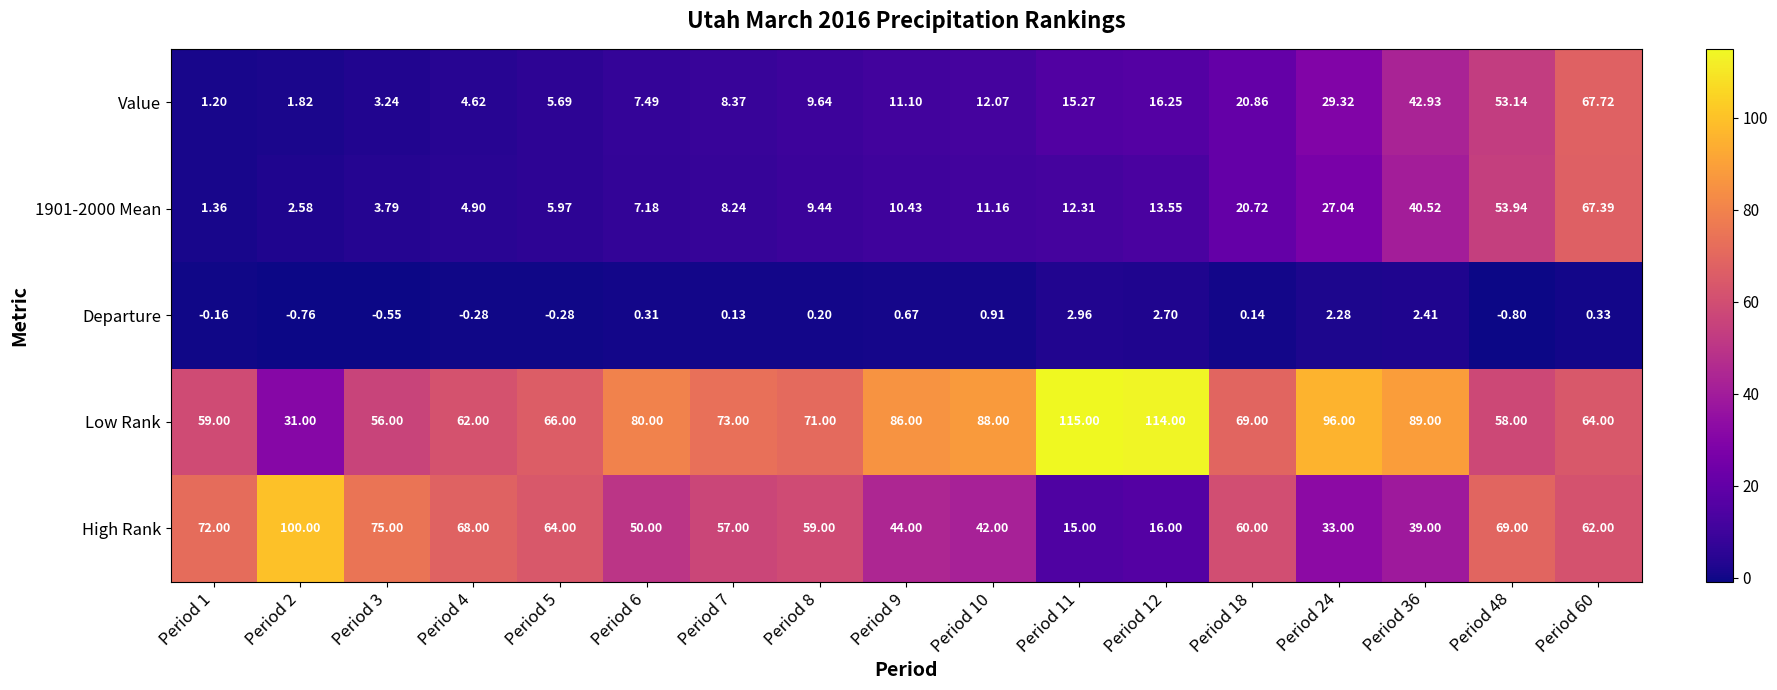

Which series has the widest spread of values?

High Rank